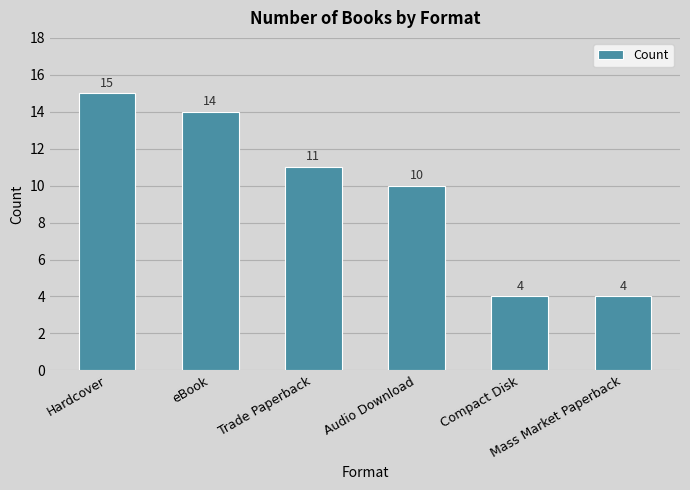

True or false: the data shows 10 at Audio Download.

True